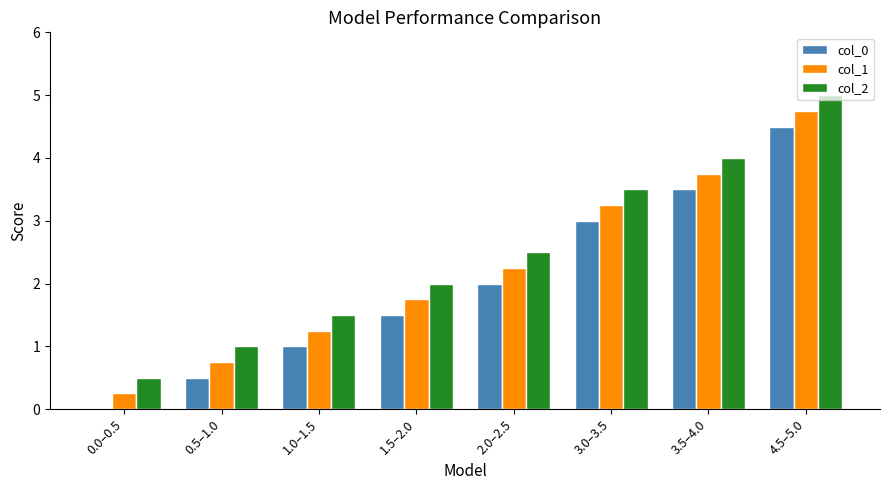

Count the col_2 values in the range 1 to 4.

6